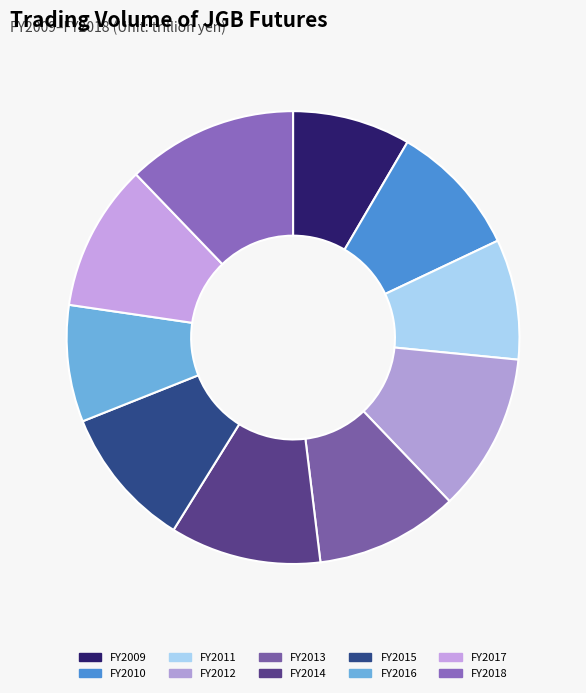

What percentage is NOT represented by FY2017?

89.5%